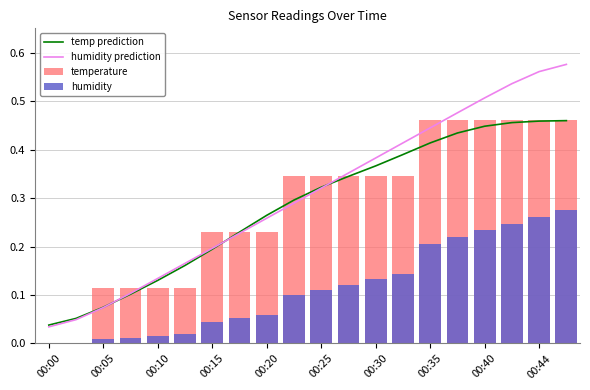

Is it true that humidity prediction equals 0.2 at 00:15?

True